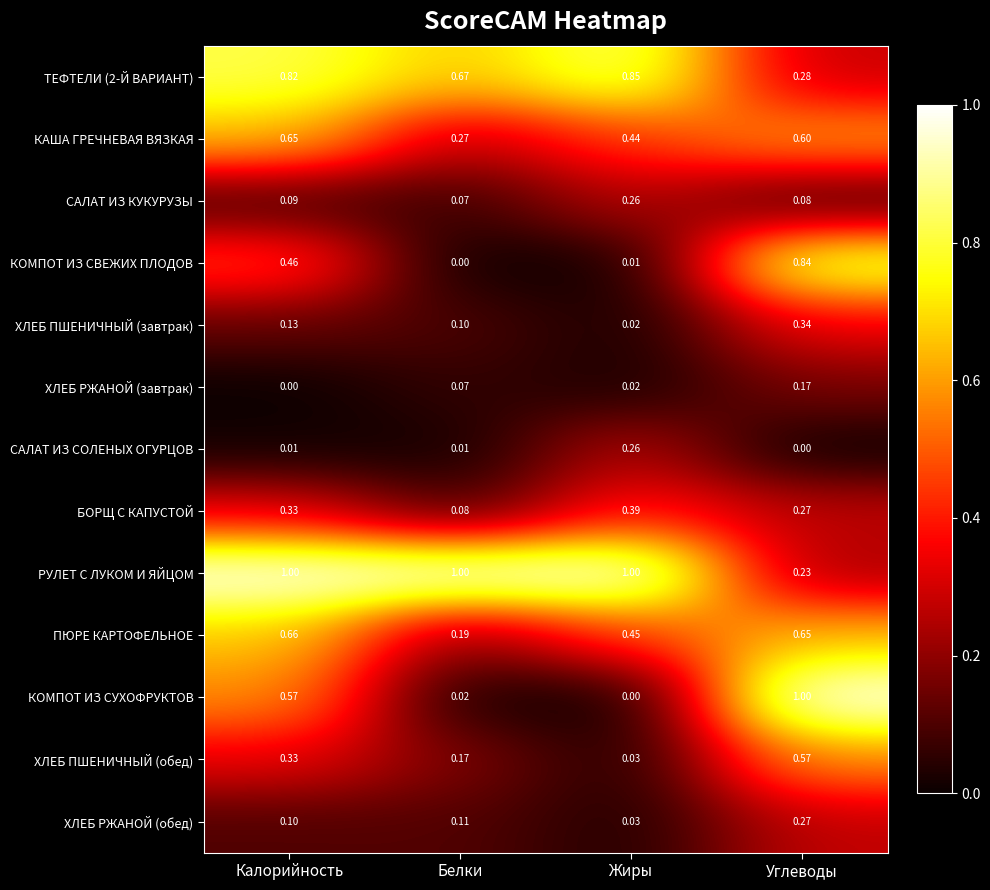

What is the total value across all series at Белки?

2.8